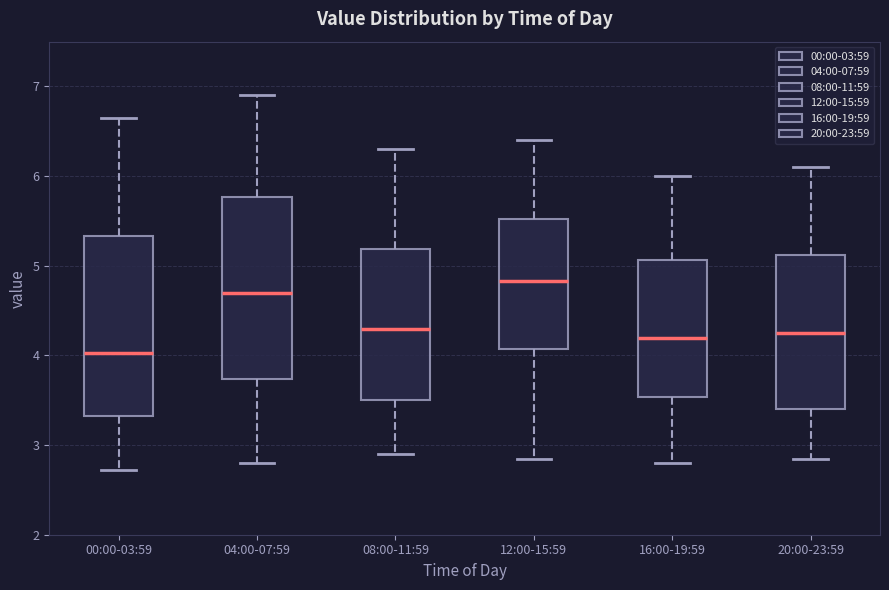

Where is the lower edge of the box for 16:00-19:59 on the y-axis? The values are not printed on the chart, so give them approximately, as read against the axis.

3.5